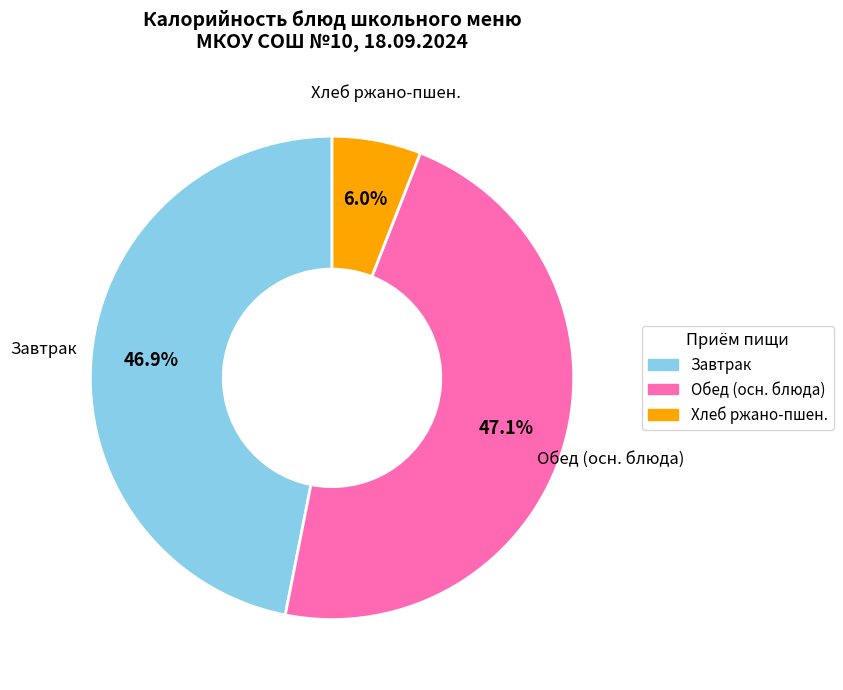

Is there any slice that represents more than half of the pie?

No